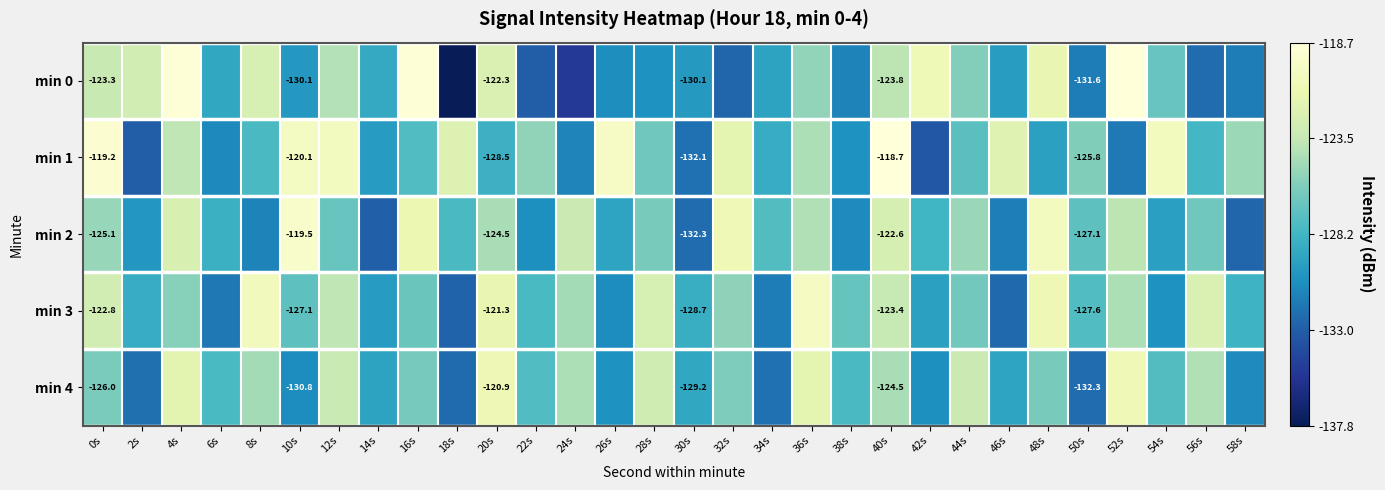

The min 0 series shows -130.5 at 28s. True or false?

True